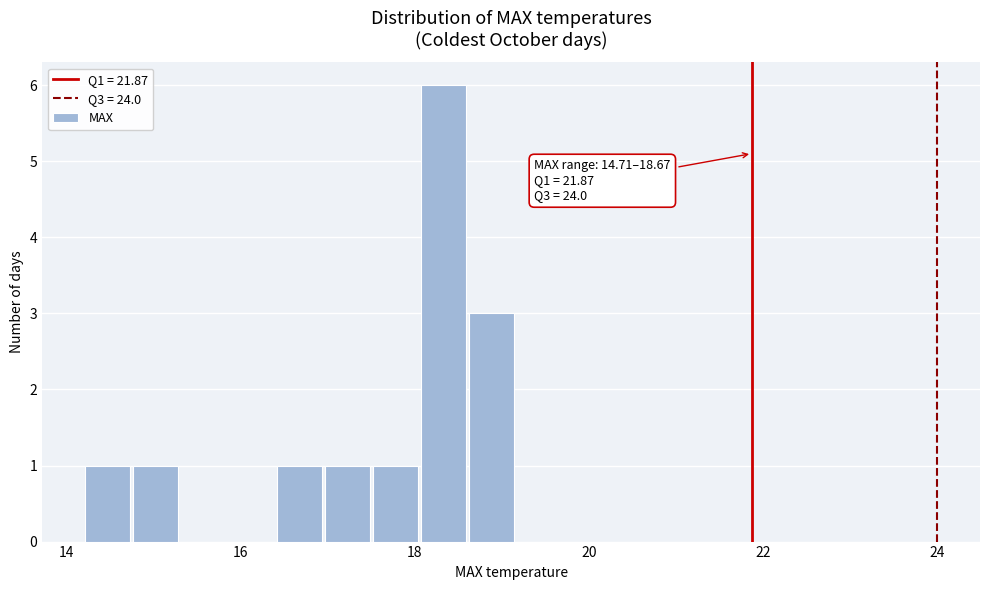

Around what value on the x-axis is the tallest bar? Give the approximate position of its centre, as read against the axis.

18.4